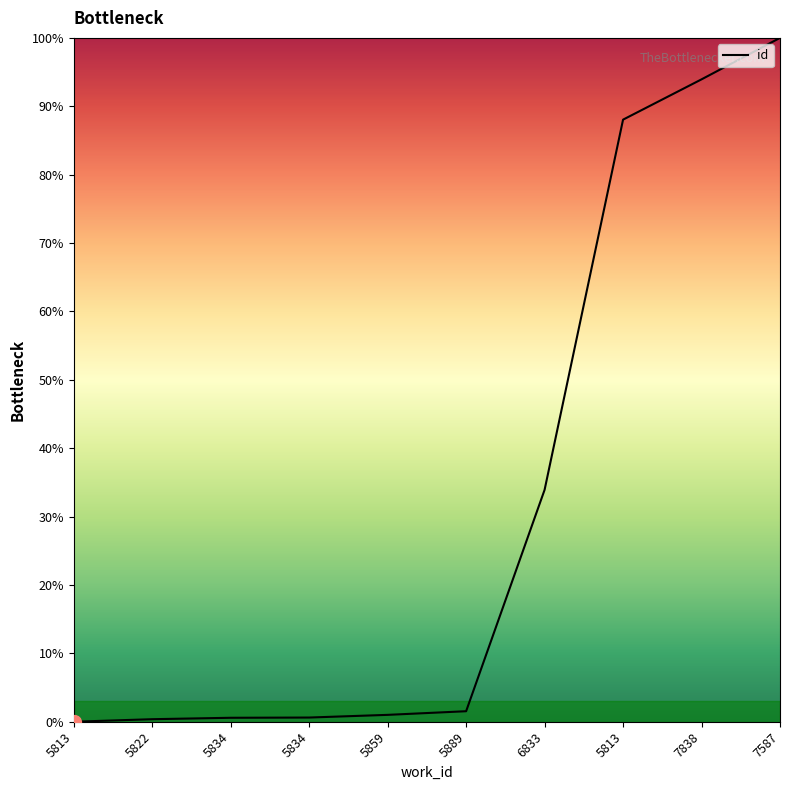

Between 5834 and 6833, which is larger?

6833